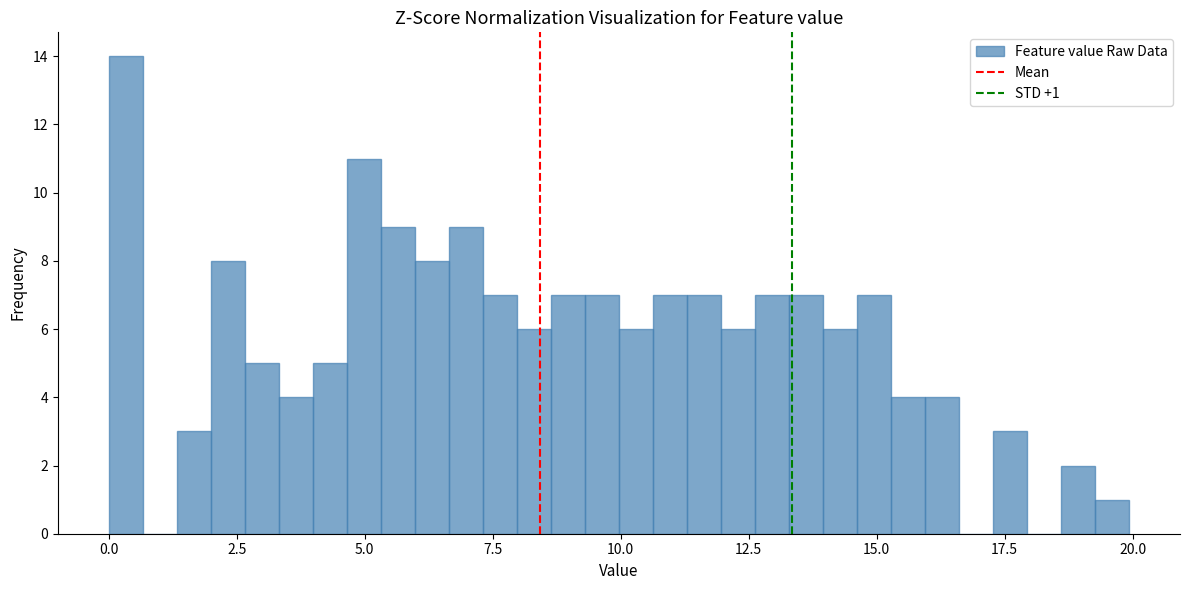

Around what value on the x-axis is the tallest bar? Give the approximate position of its centre, as read against the axis.

0.5